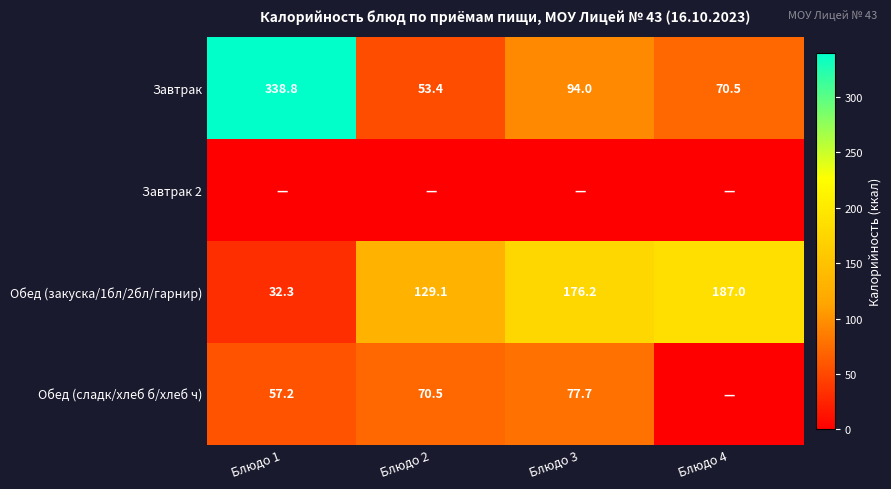

The Обед (сладк/хлеб б/хлеб ч) series shows 77.7 at Блюдо 3. True or false?

True